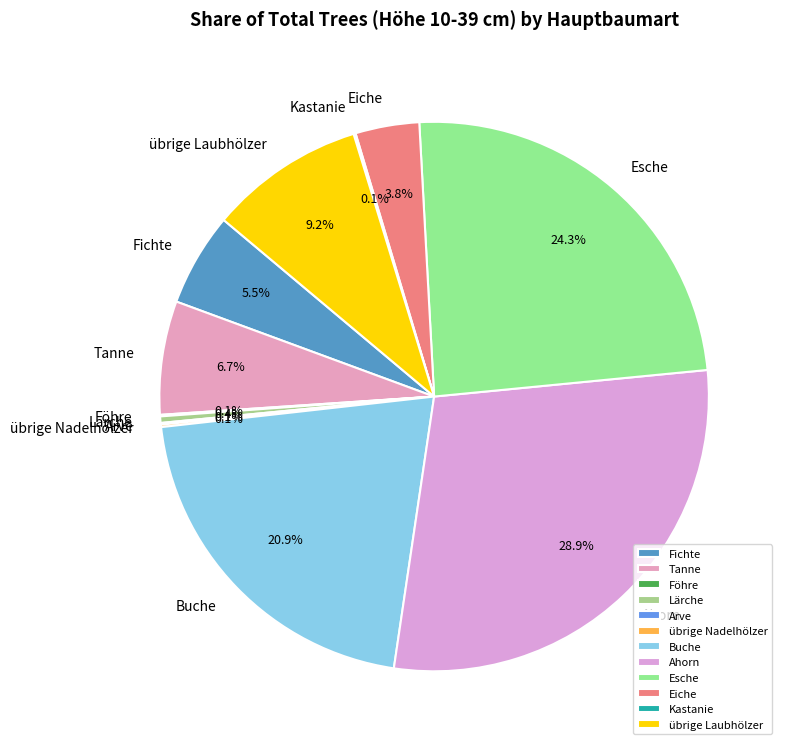

Is Eiche the majority of the pie?

No